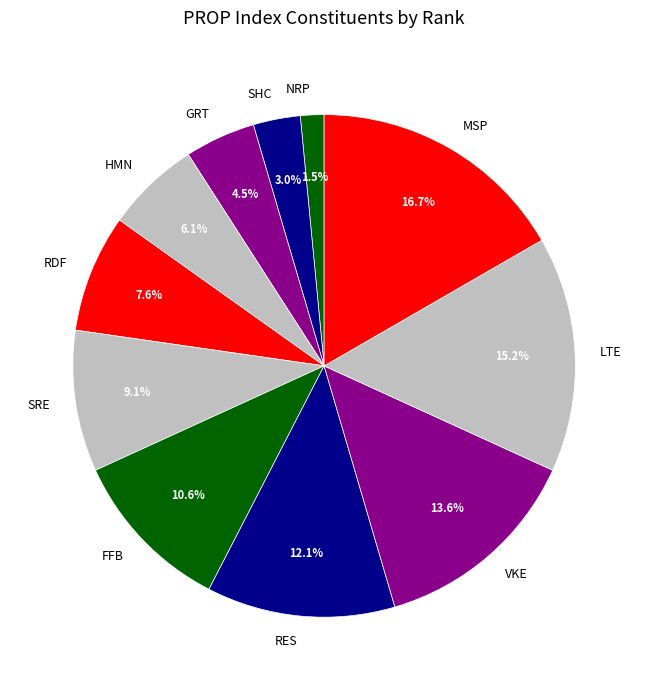

To the nearest percent, what portion does MSP represent?

17%